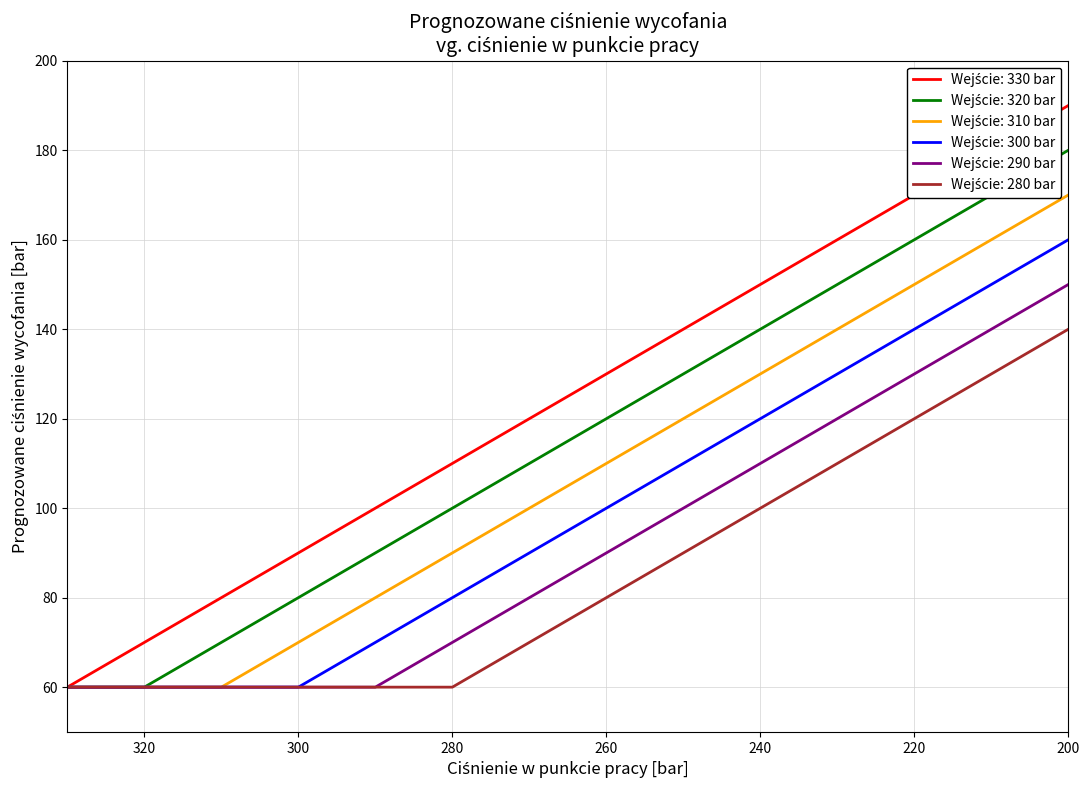

What is the difference between the 310 values at 210 and 320?

100